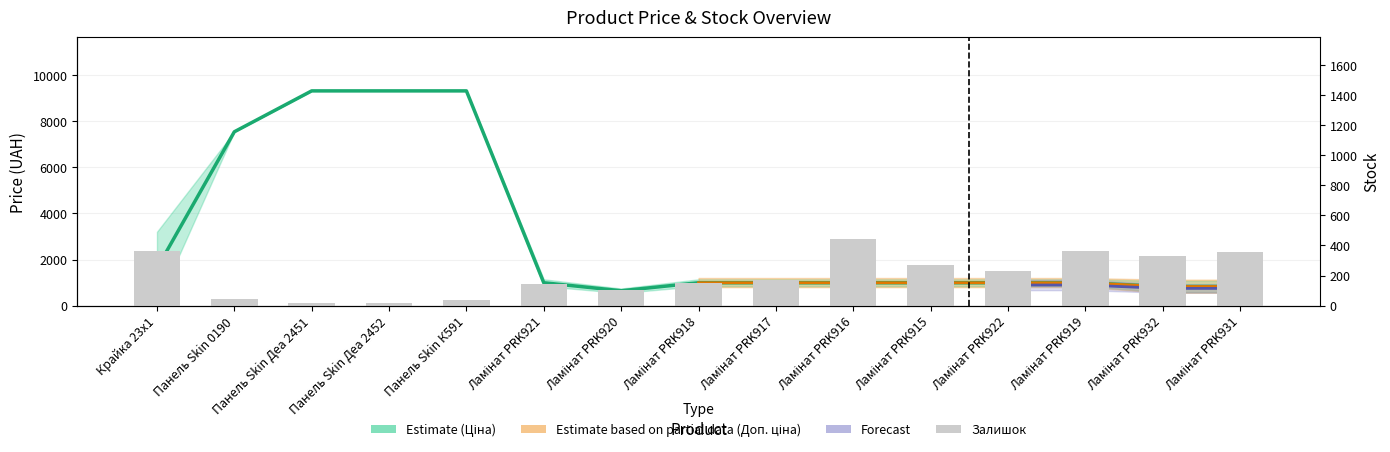

What is the difference between the second highest and second lowest values in the Ціна series?

8491.2